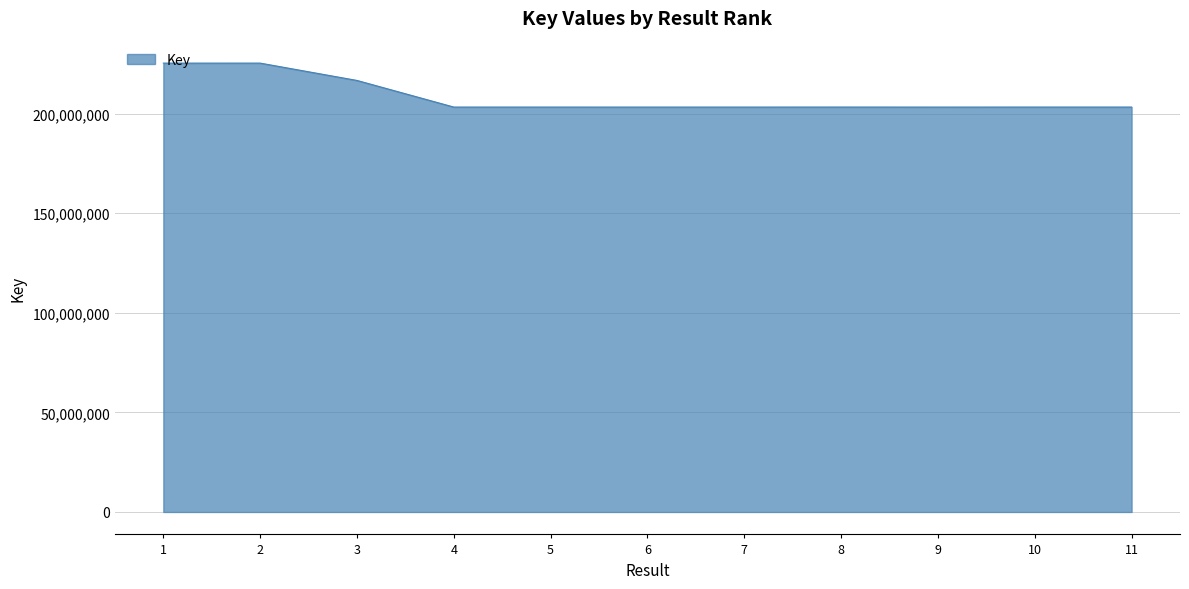

What is the greatest value displayed?

225347248